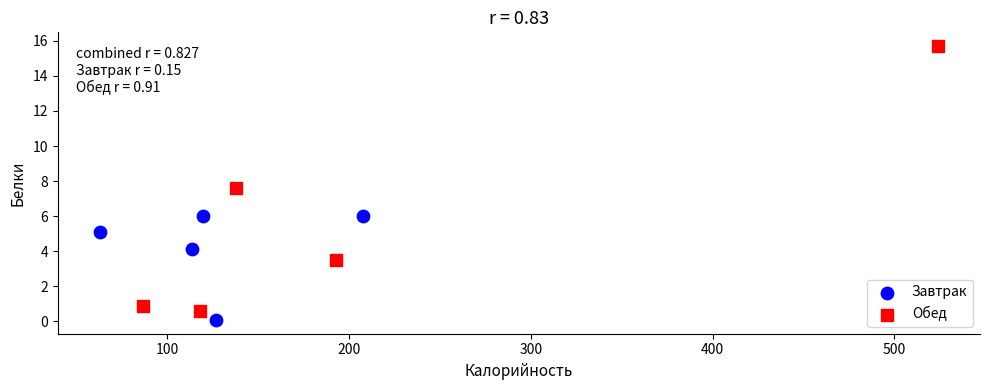

Which series reaches the maximum Y coordinate?

Обед